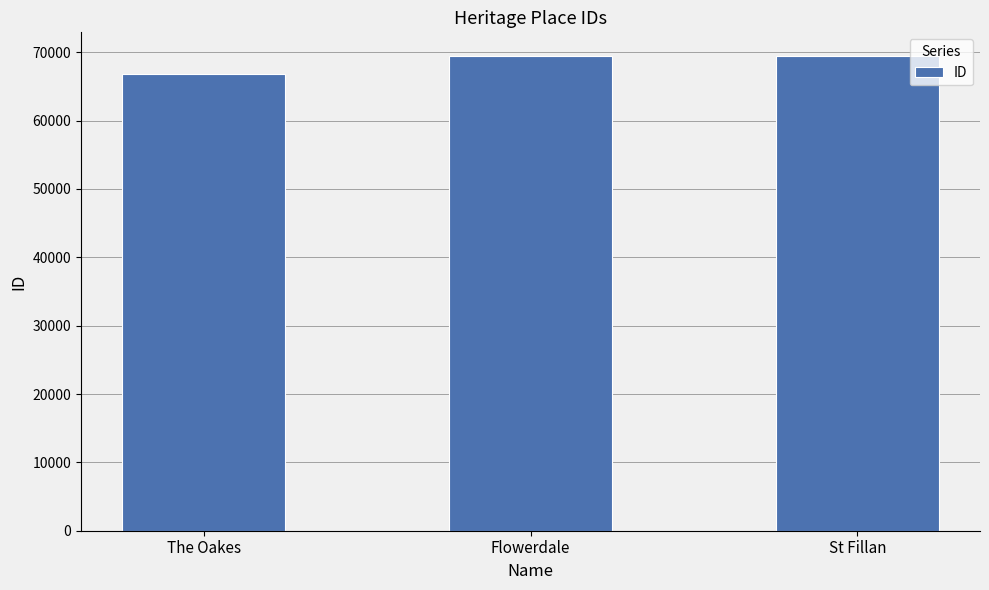

What is the label of the 3rd bar from the right?

The Oakes